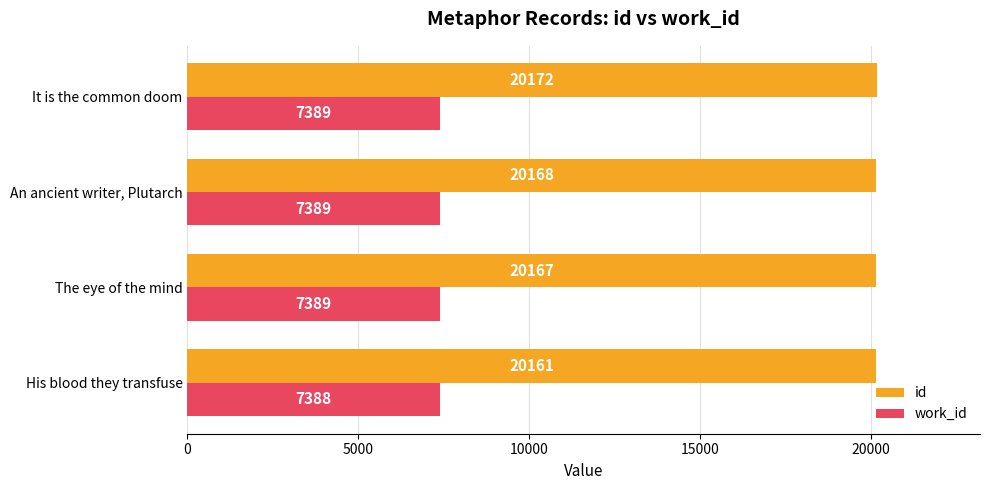

What is the average value of the work_id series?

7389